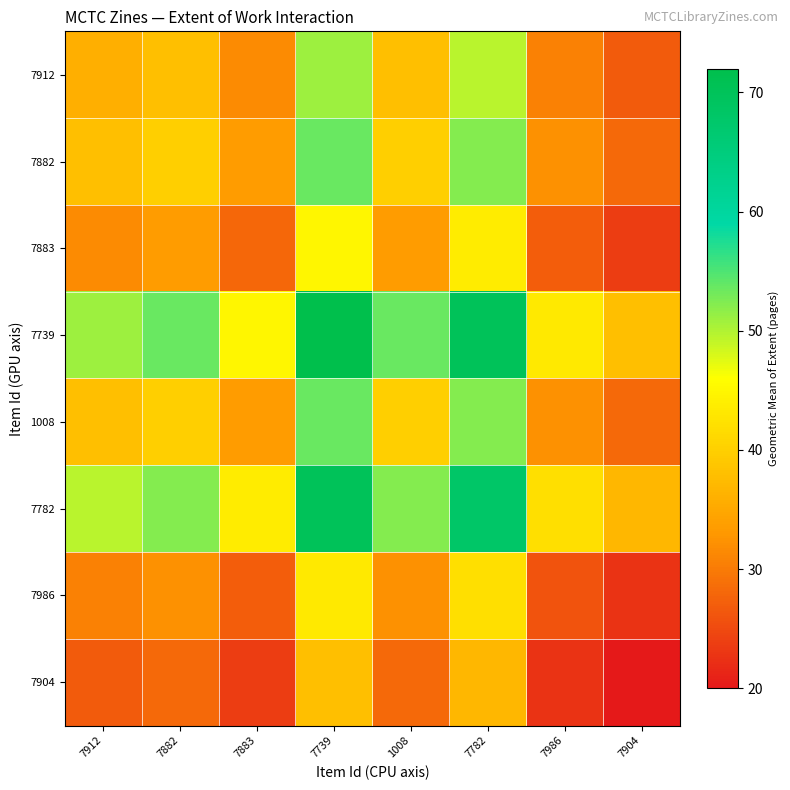

Which has a higher value, 1008 or 7782?

7782